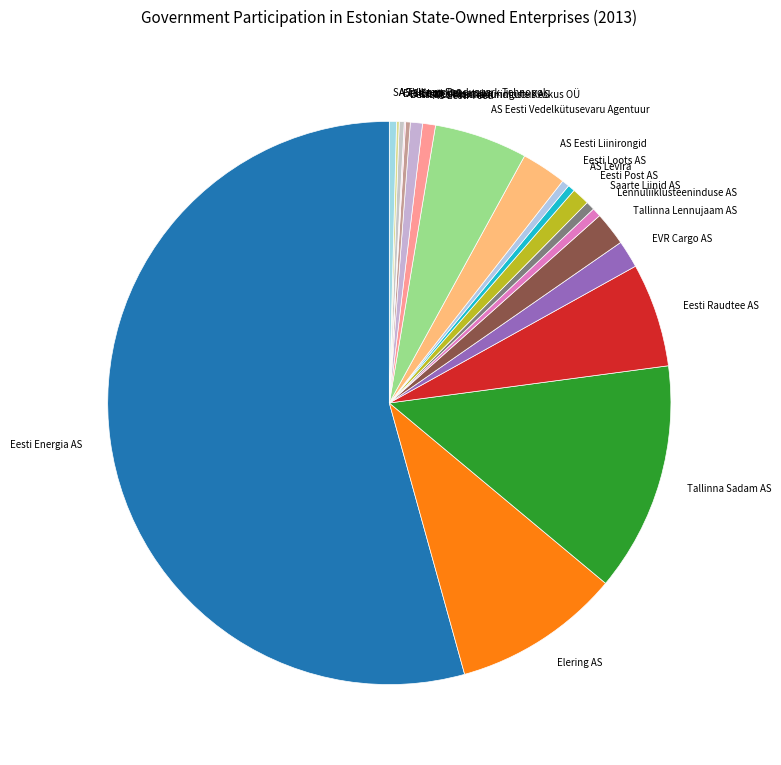

Is there any slice that represents more than half of the pie?

Yes